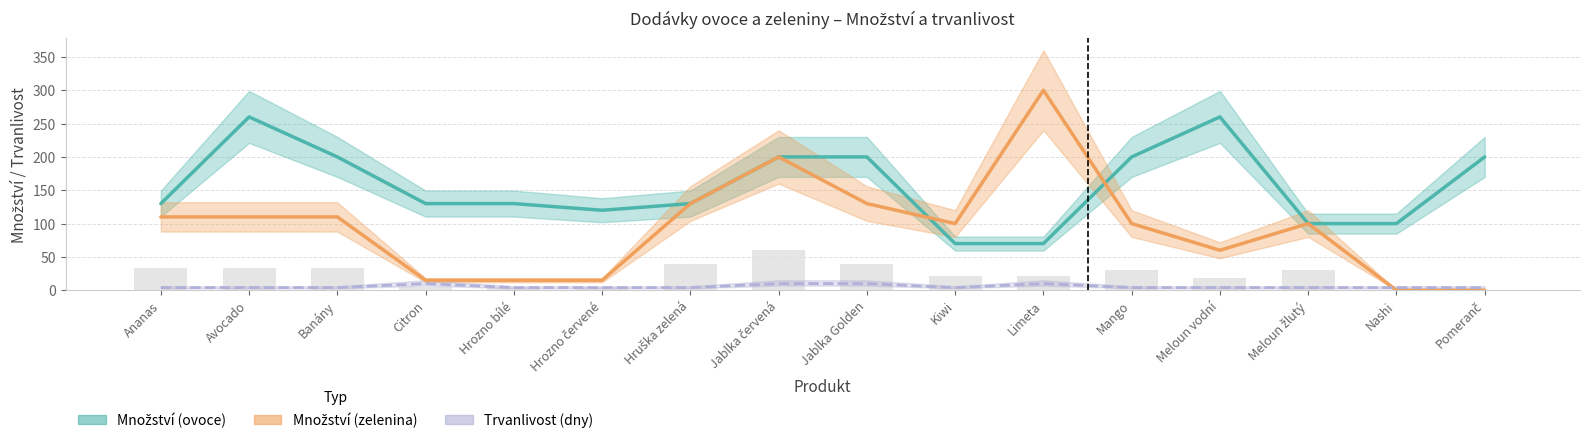

What is the minimum value for Trvanlivost (dny)?

4